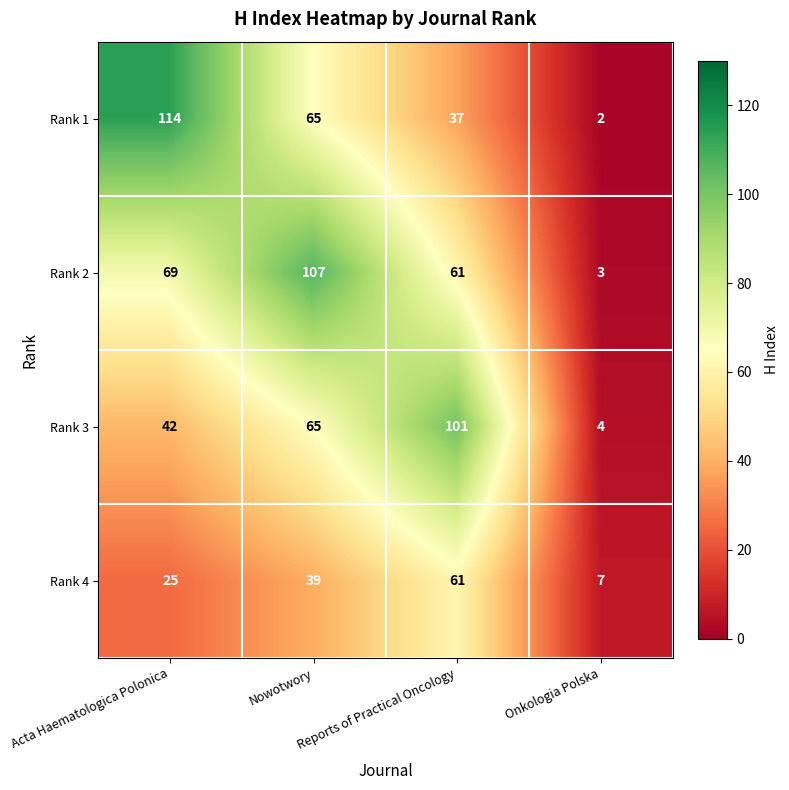

Which label corresponds to the largest value in the chart?

Acta Haematologica Polonica